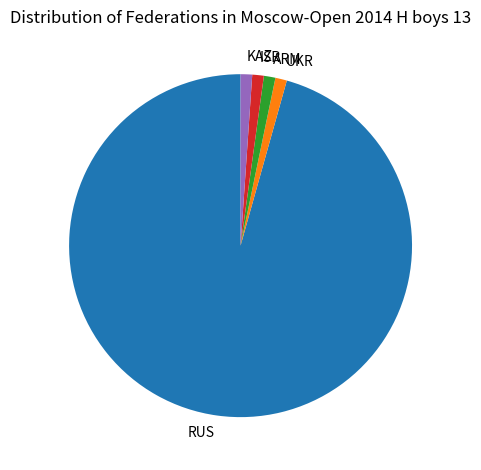

What is the largest slice in the pie chart?

RUS